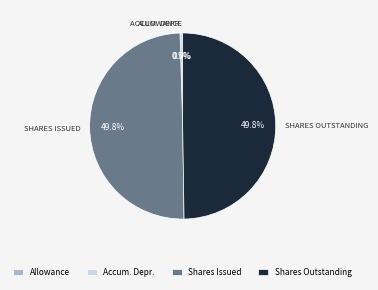

Approximately how many times larger is the value at Shares Outstanding compared to Accum. Depr.?

110.3